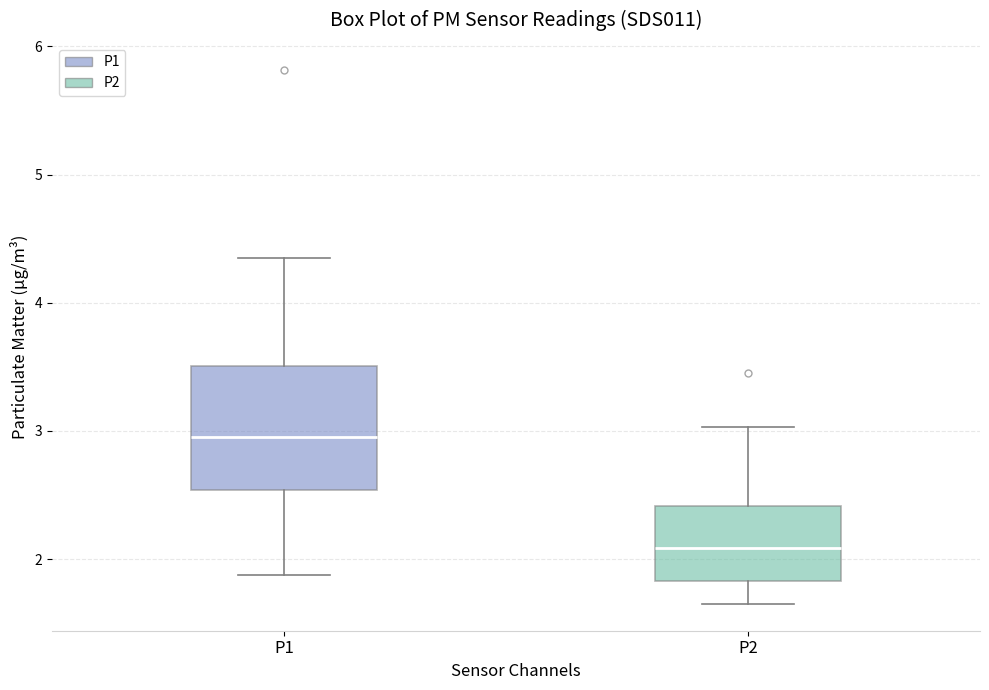

Which box has the highest median line?

P1